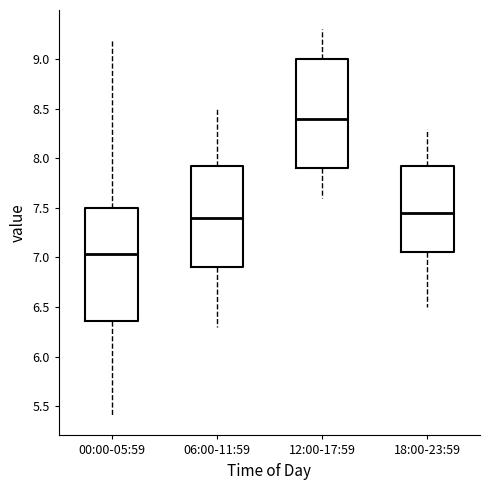

Which box's median line is the lowest?

00:00-05:59